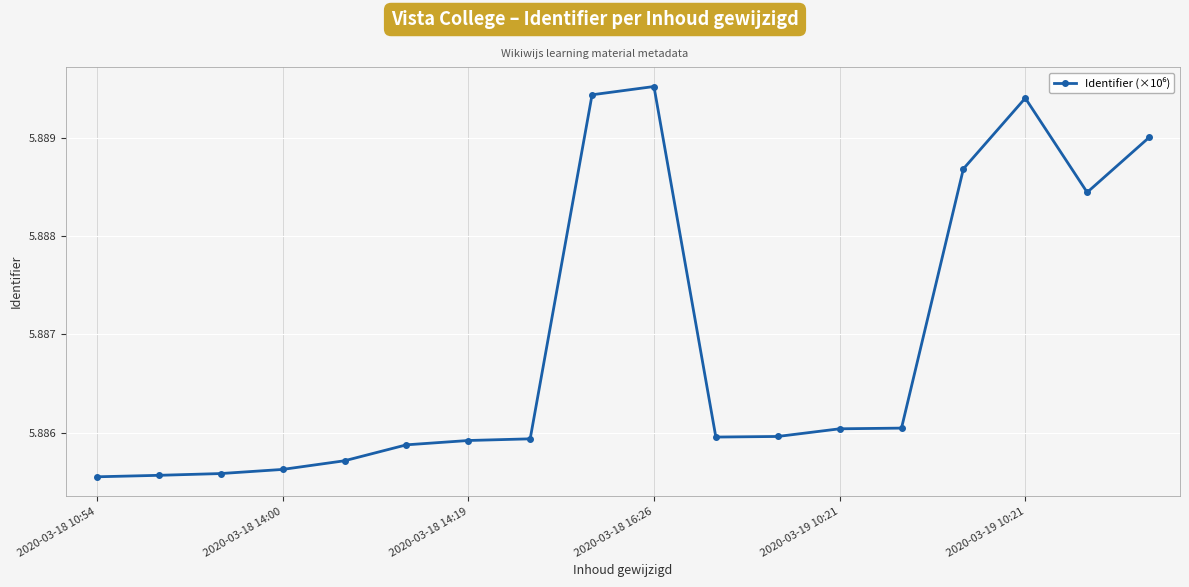

What is the sum of all values?

106.0